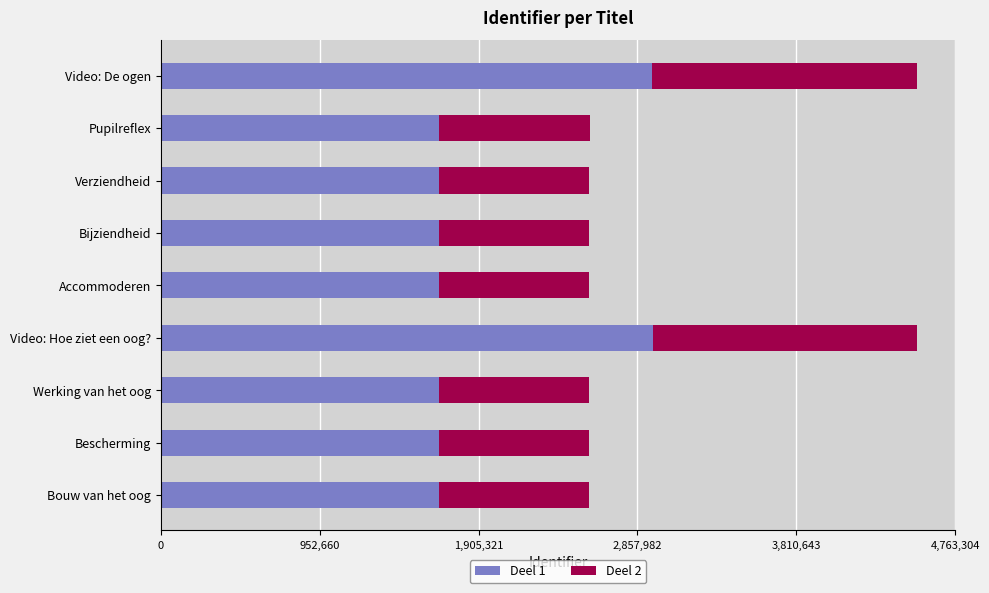

The Deel 1 series shows 2948712.0 at Video: Hoe ziet een oog?. True or false?

True